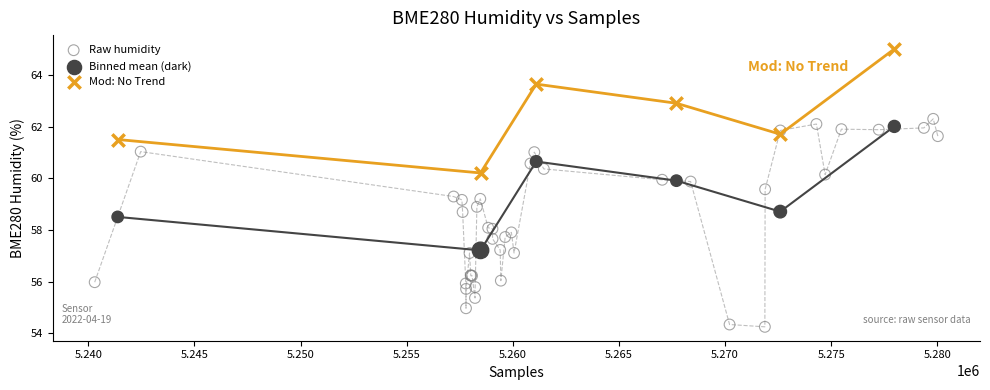

Which series reaches the minimum Y coordinate?

Raw humidity